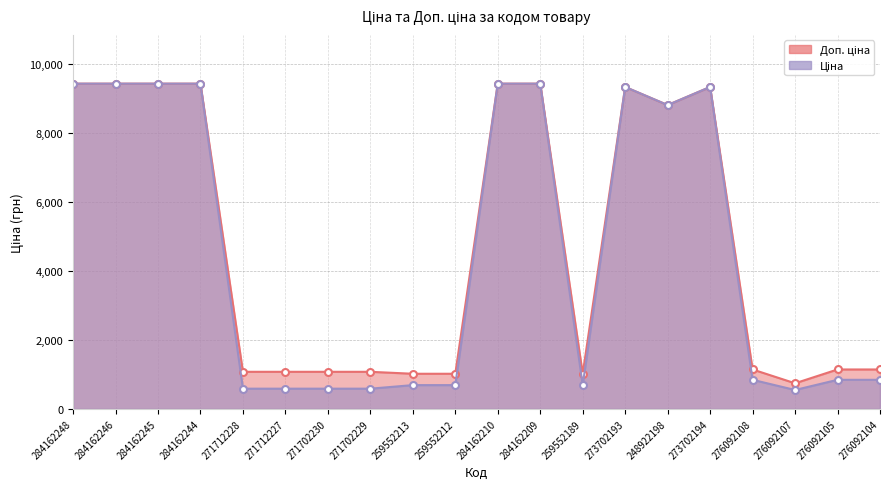

What is the difference between the Доп. ціна values at 284162246 and 271702230?

8342.4